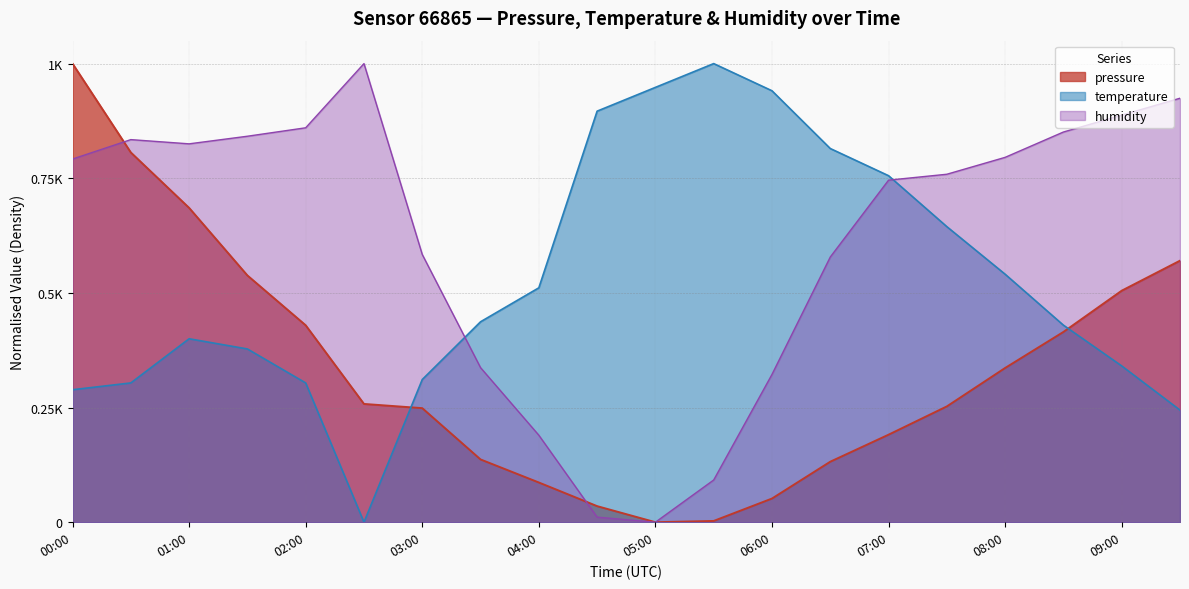

Is it true that humidity equals 0.8 at 00:00?

True